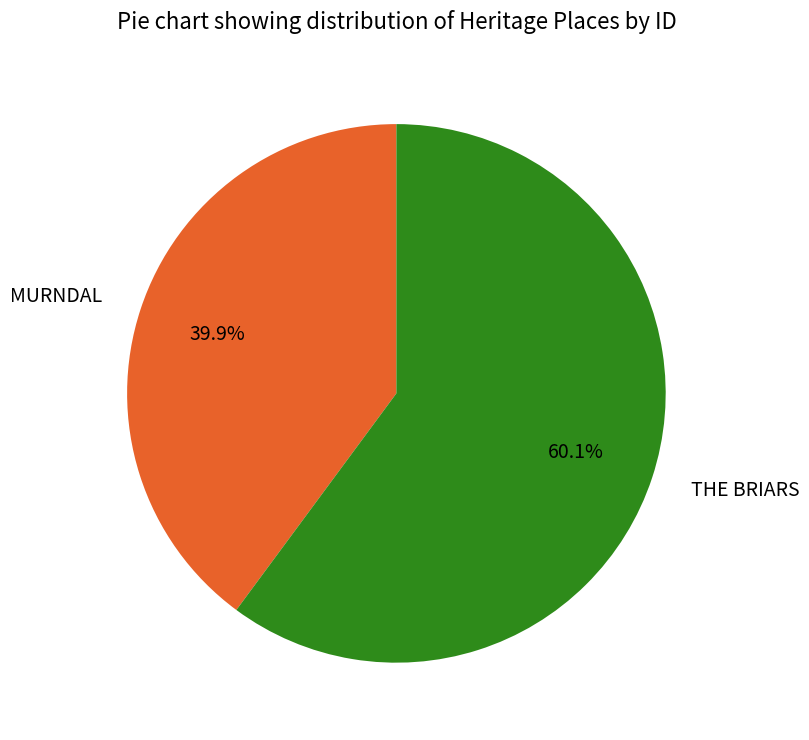

Does any single category account for the majority?

Yes